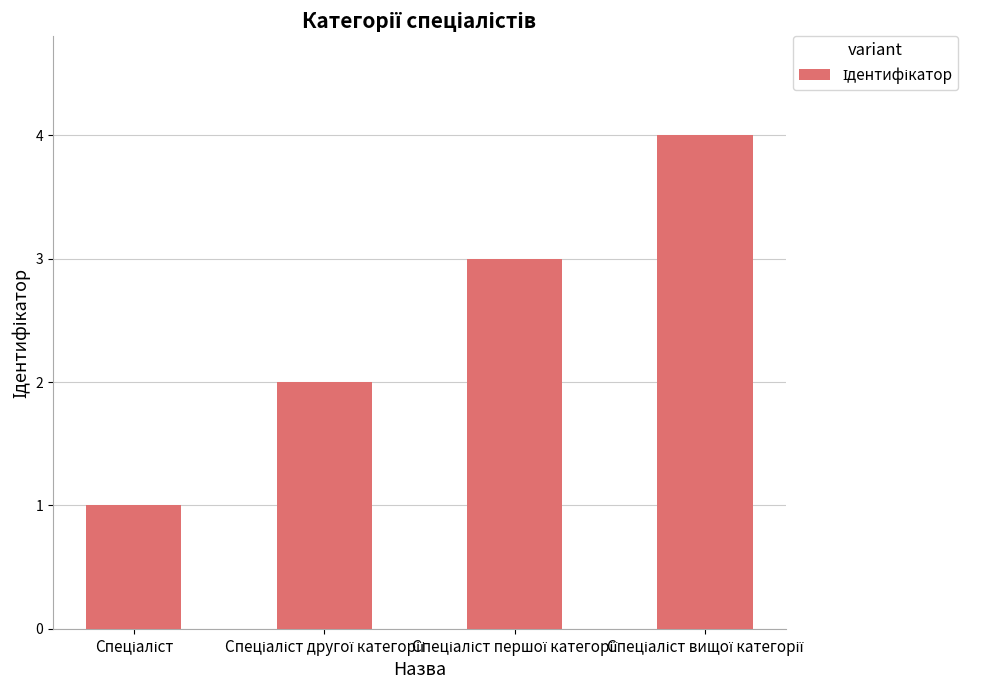

What is the sum of all values?

10